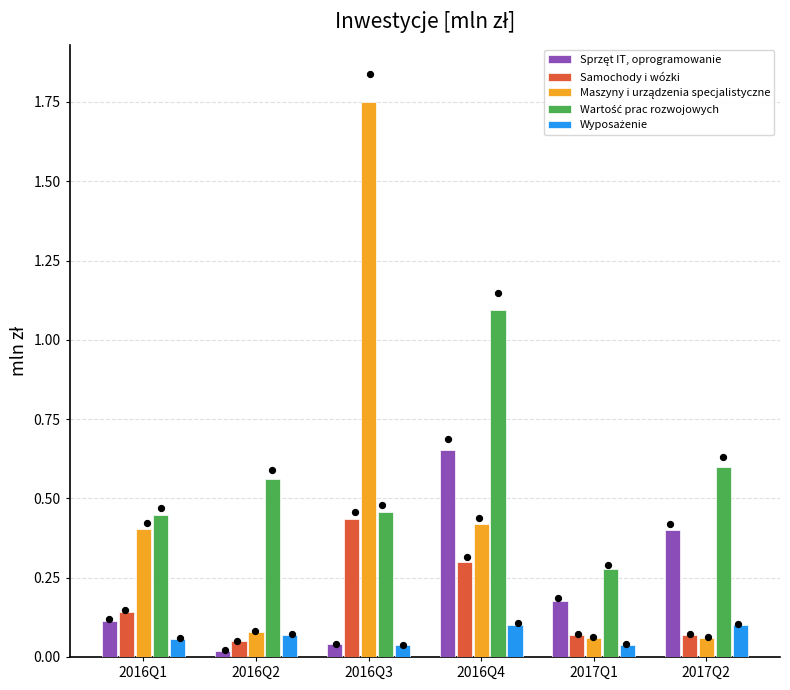

Is the value of Sprzęt IT, oprogramowanie at 2016Q2 greater than the value of Wyposażenie at 2016Q3?

No